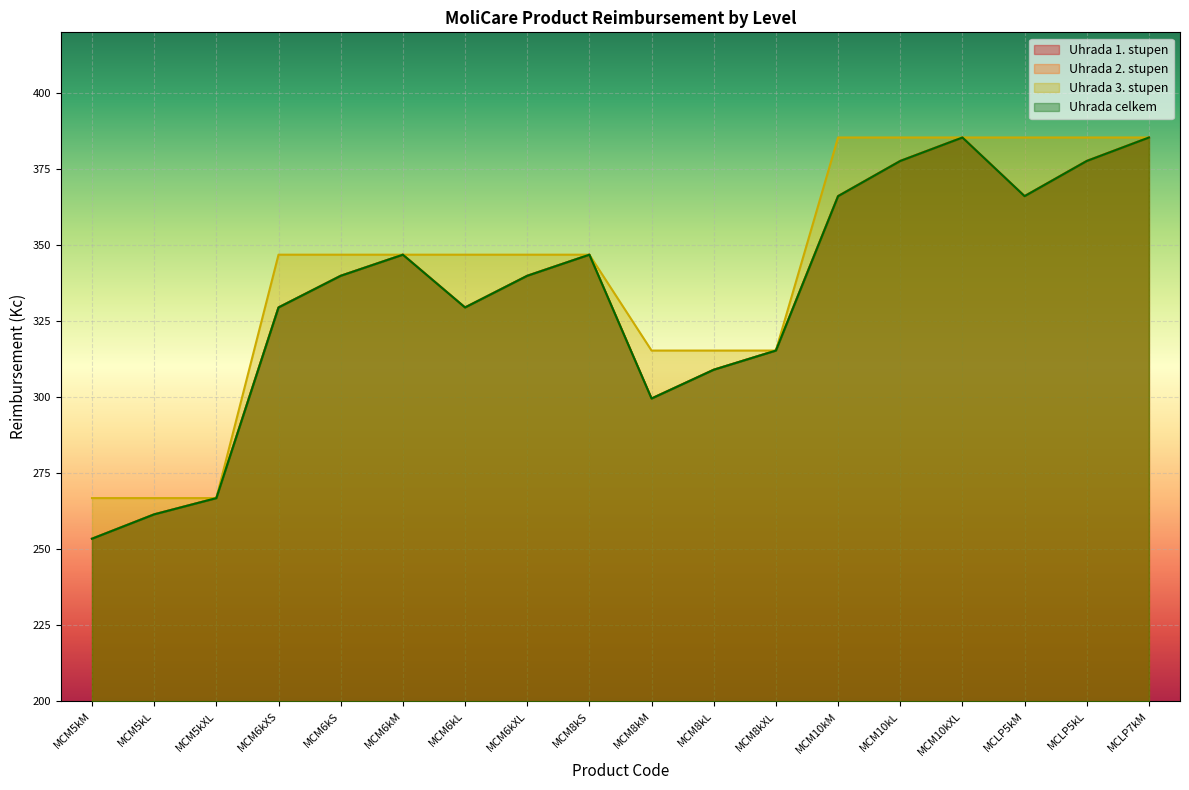

What is the lowest value of the Uhrada 2. stupen series?

253.5